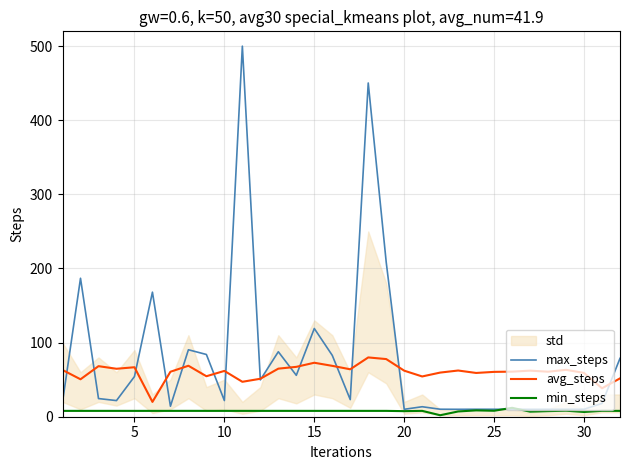

In avg_steps, how many points are higher than both neighbors (excluding endpoints)?

9